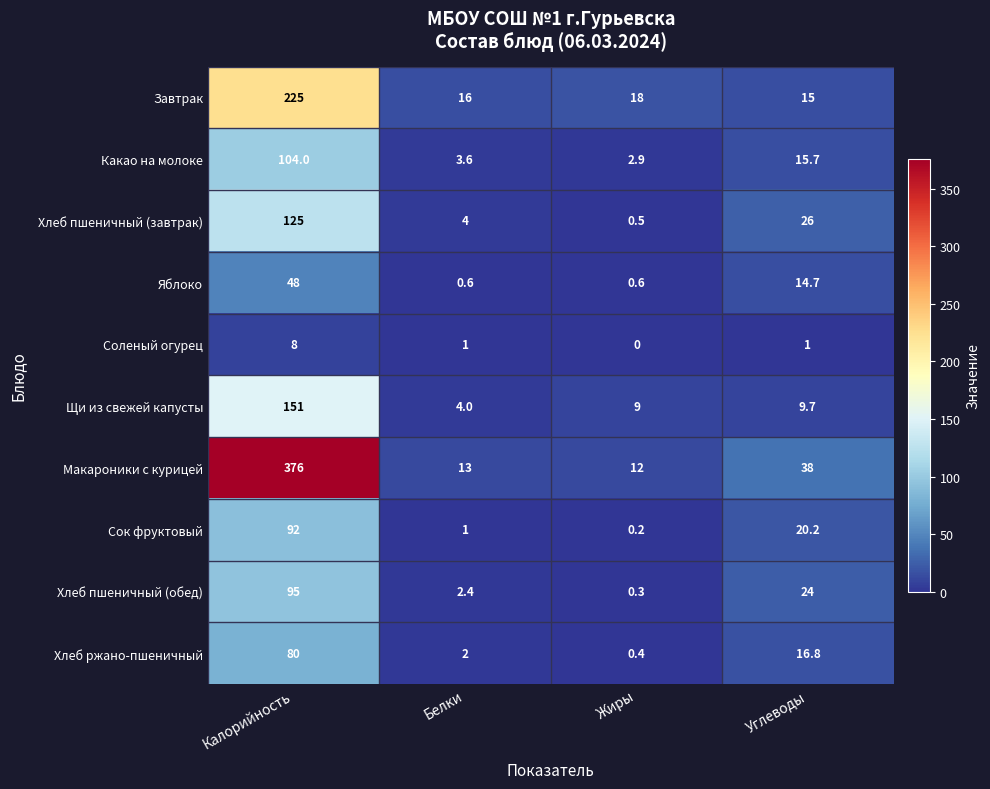

What is the highest value of the Хлеб ржано-пшеничный series?

80.0